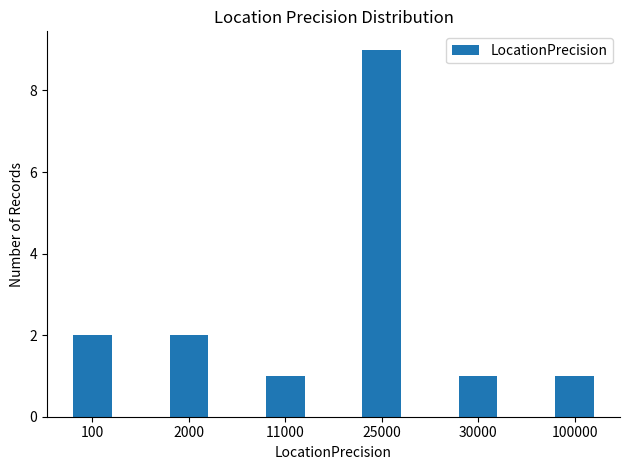

The chart shows a value of 9 at 25000. True or false?

True